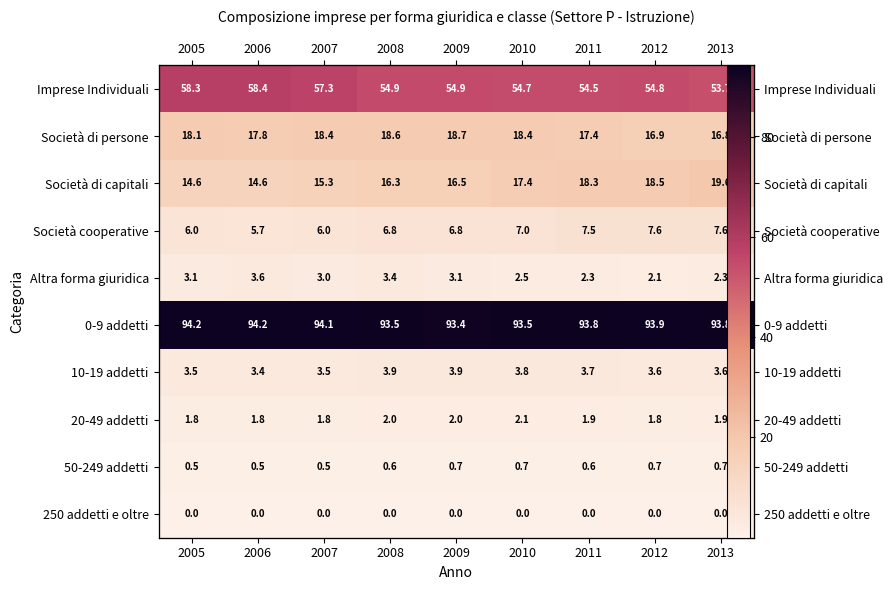

What is the highest value of the Società di persone series?

18.7